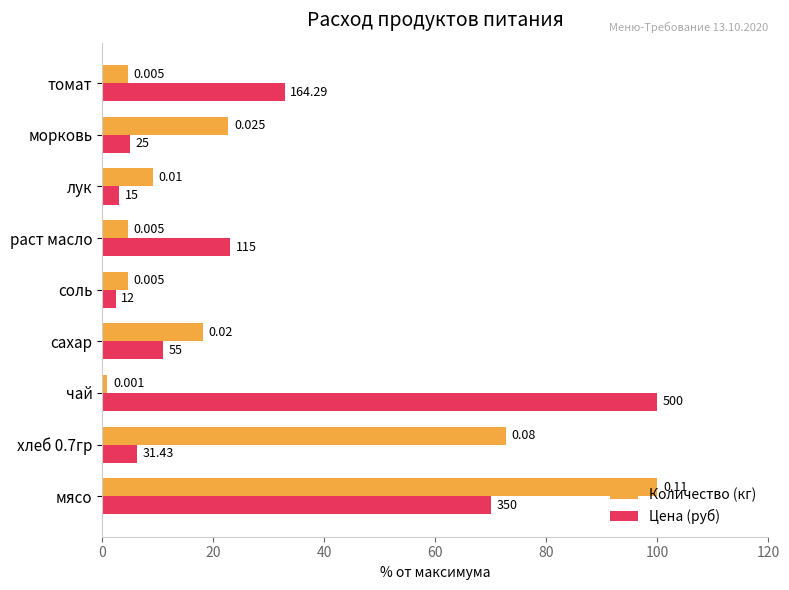

List the series in order of their peak value, highest first.

Количество (кг), Цена (руб)